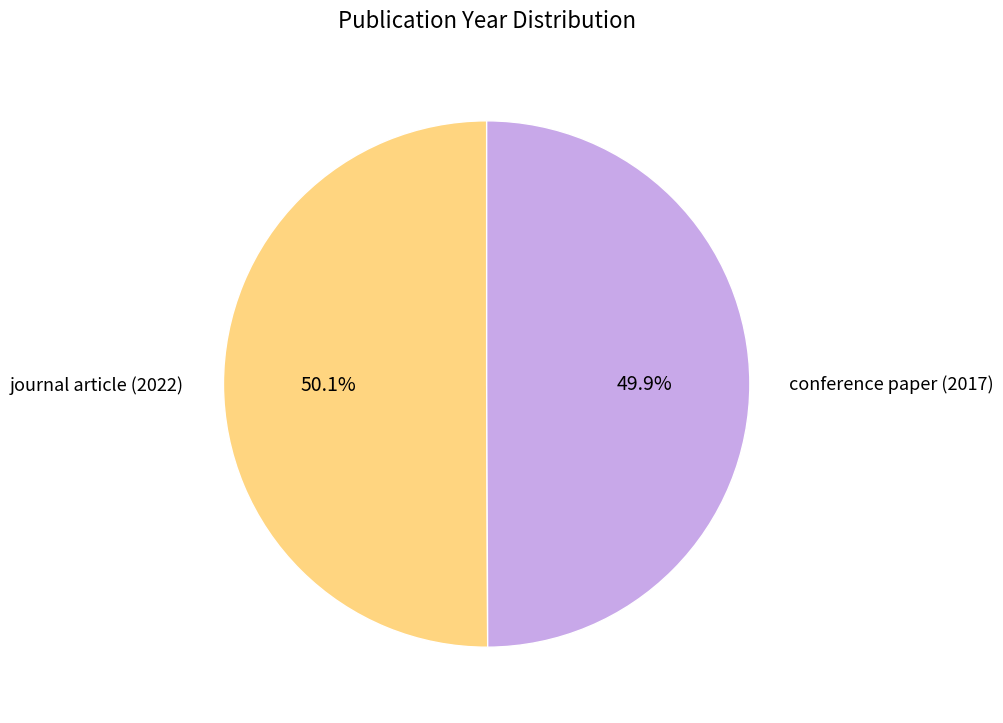

Approximately how many times larger is the value at conference paper (2017) compared to journal article (2022)?

1.0